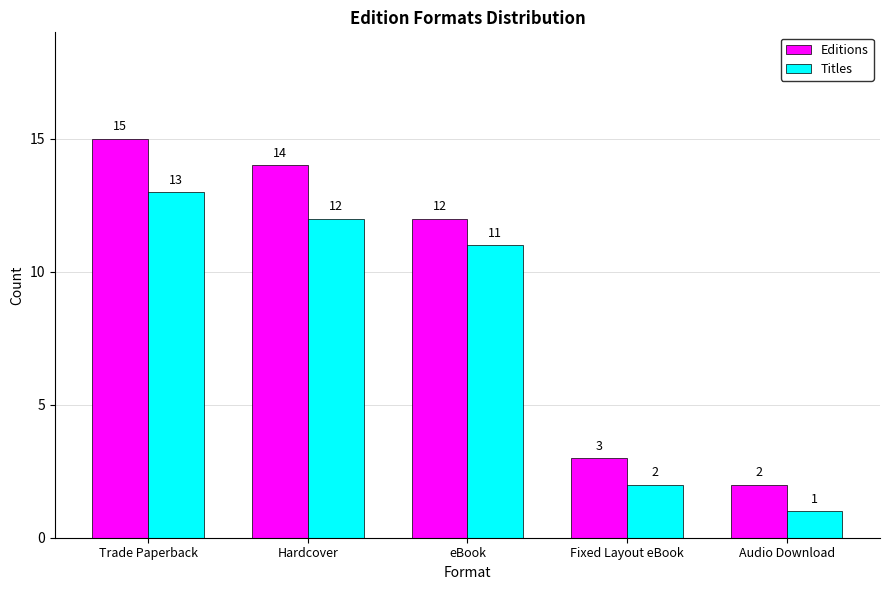

Reading left to right, list all the values displayed in this chart.

Editions: 15	14	12	3	2
Titles: 13	12	11	2	1